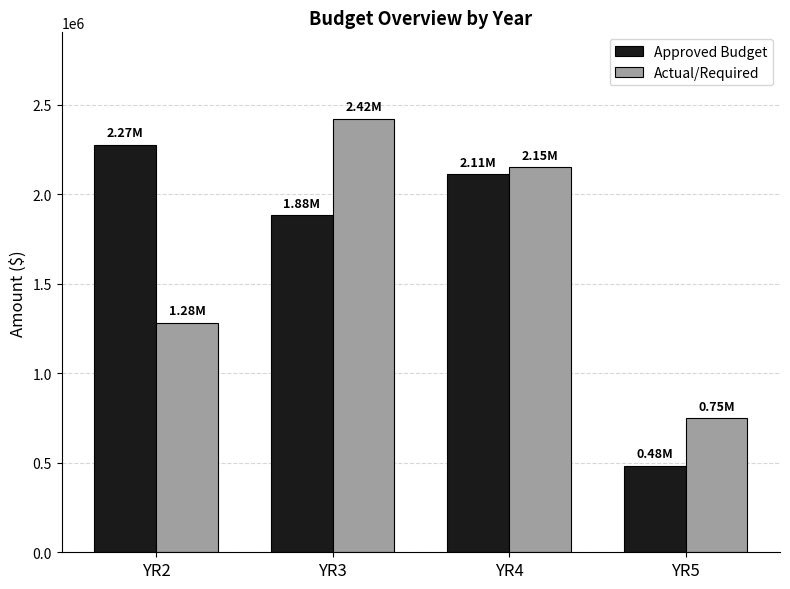

Is the value of Approved Budget at YR4 greater than the value of Actual/Required at YR2?

Yes